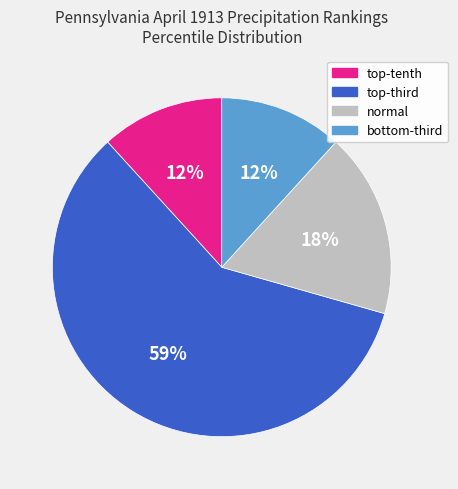

How many segments does this pie chart have?

4